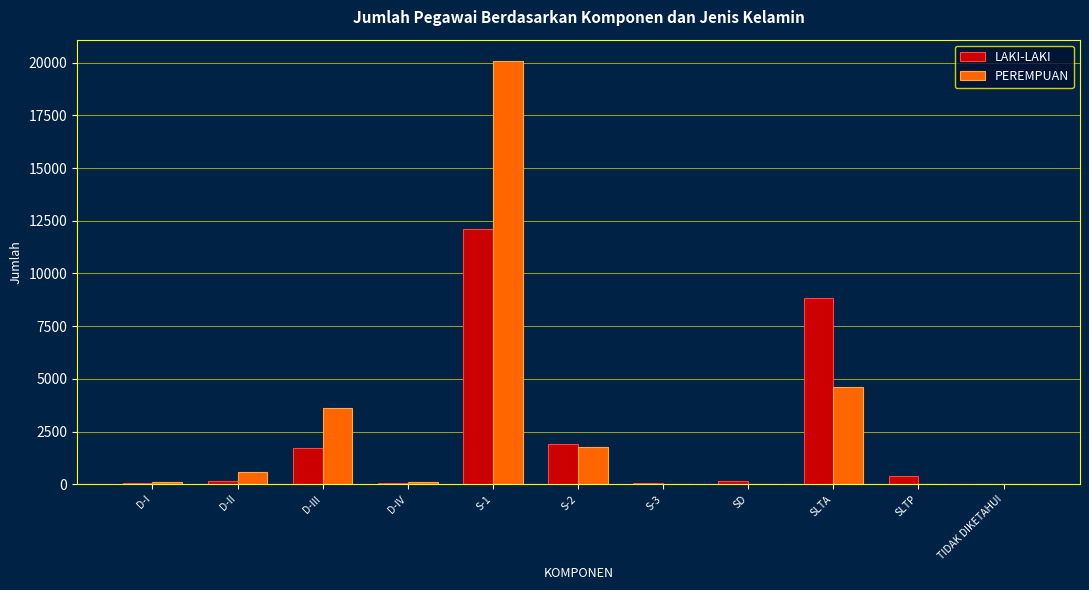

What is the value of the PEREMPUAN bar at the 2nd from the left?

593